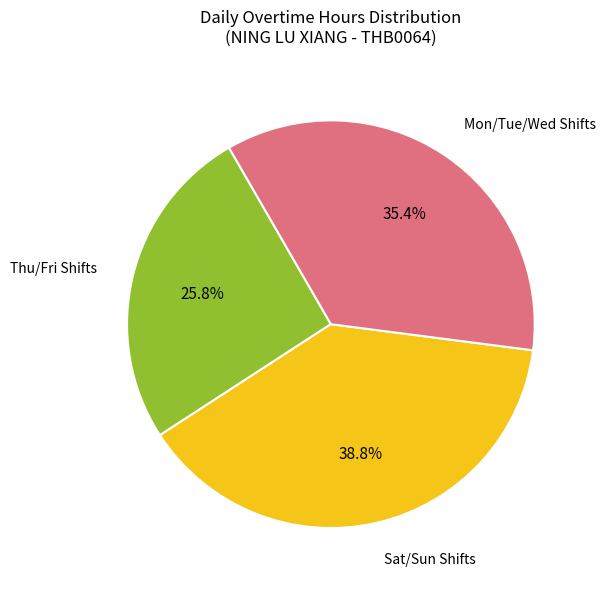

Is there any slice that represents more than half of the pie?

No